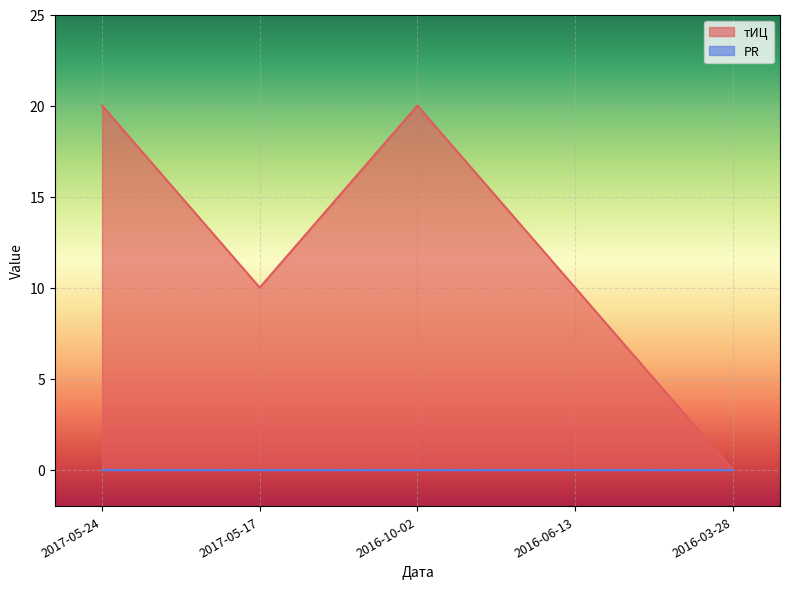

What is the difference between the maximum and minimum values?

20